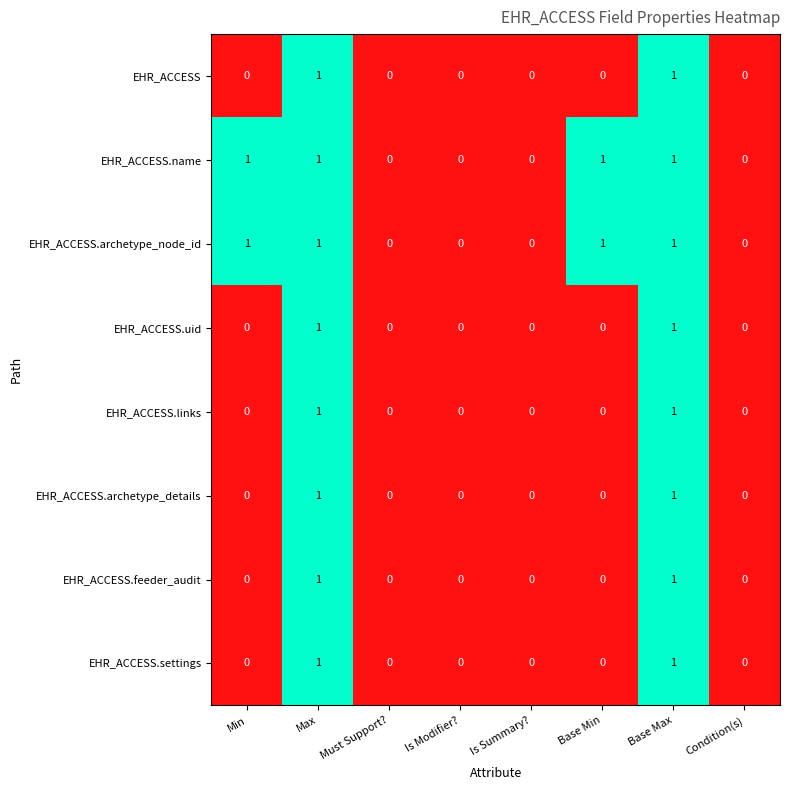

What is the total value across all series at Max?

8